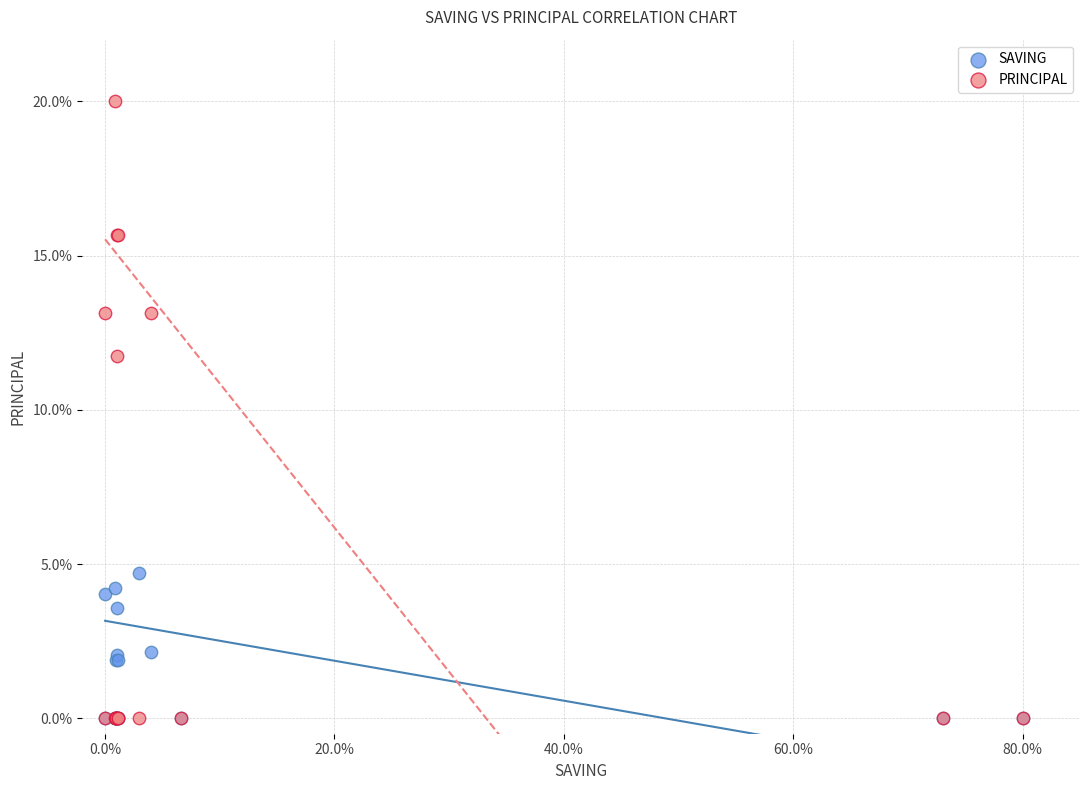

Across all series, what Y value is closest to 10?

11.7